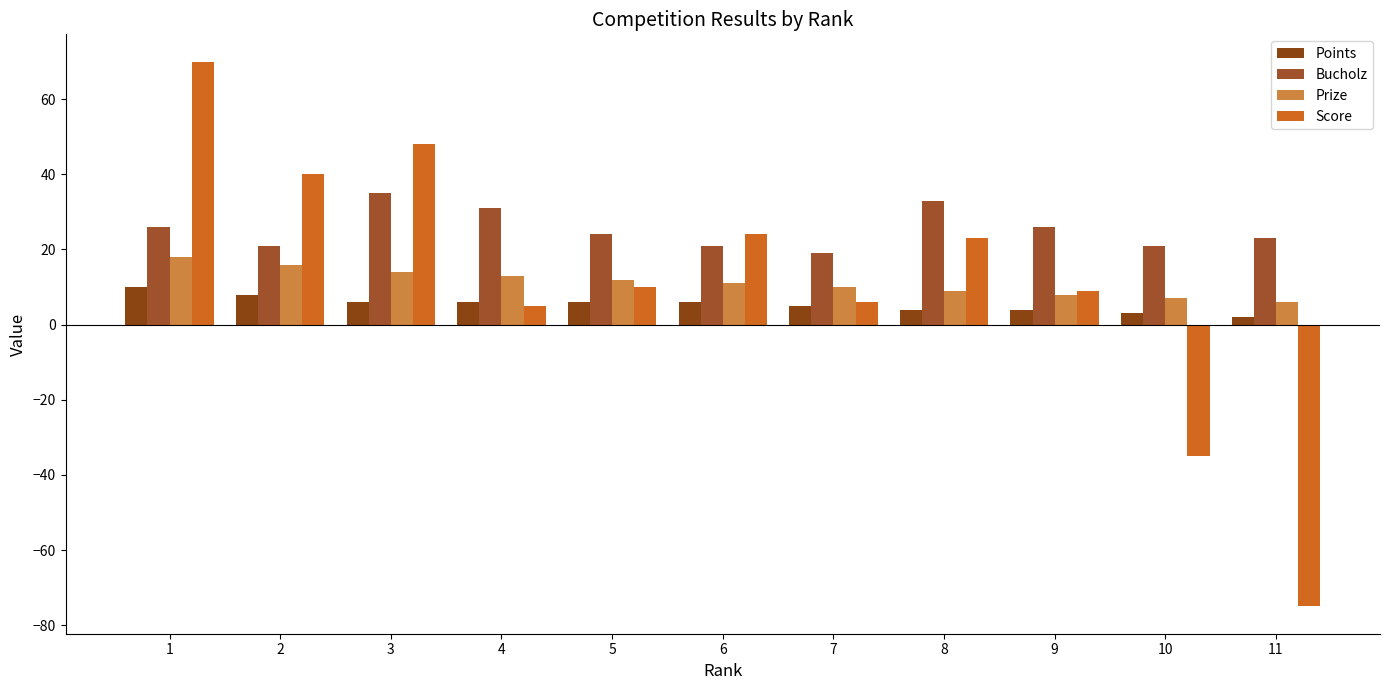

Which category has the highest value in the Prize series?

1